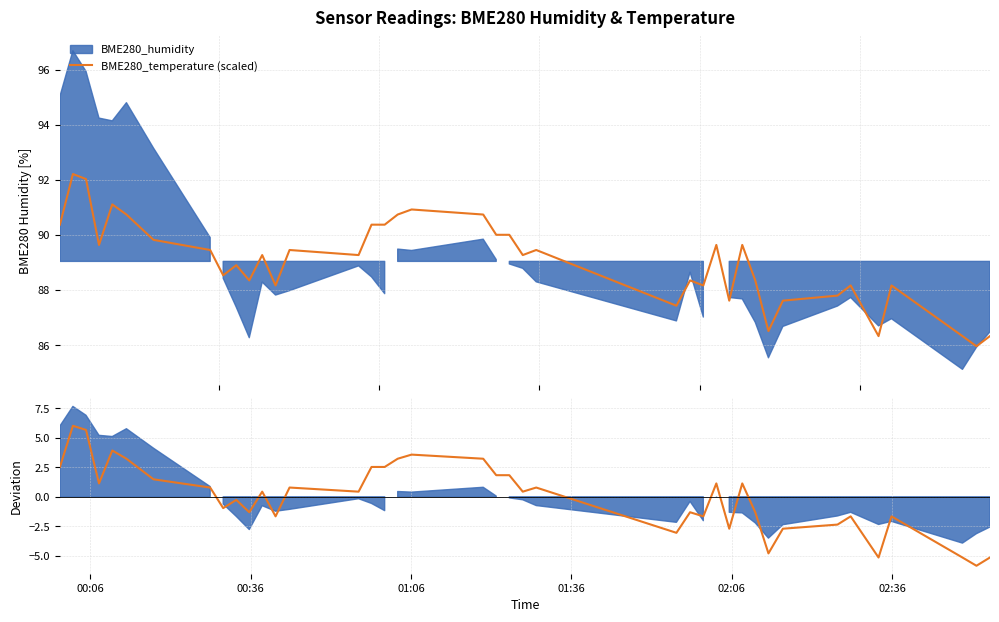

The Temp deviation (scaled) series shows 1.7 at 00:06. True or false?

False